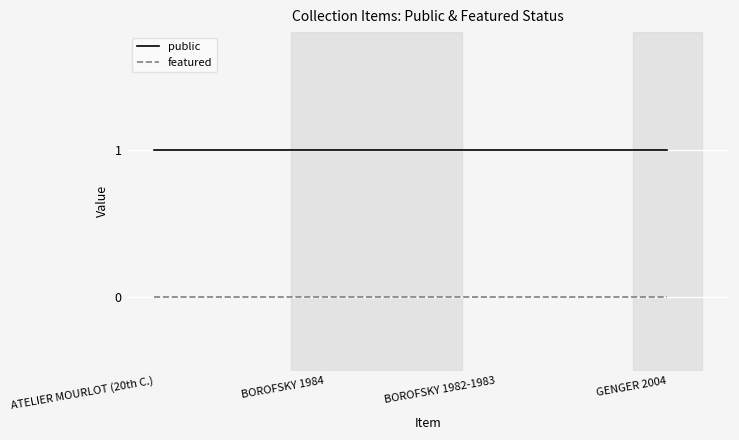

How many distinct data groups are displayed?

2